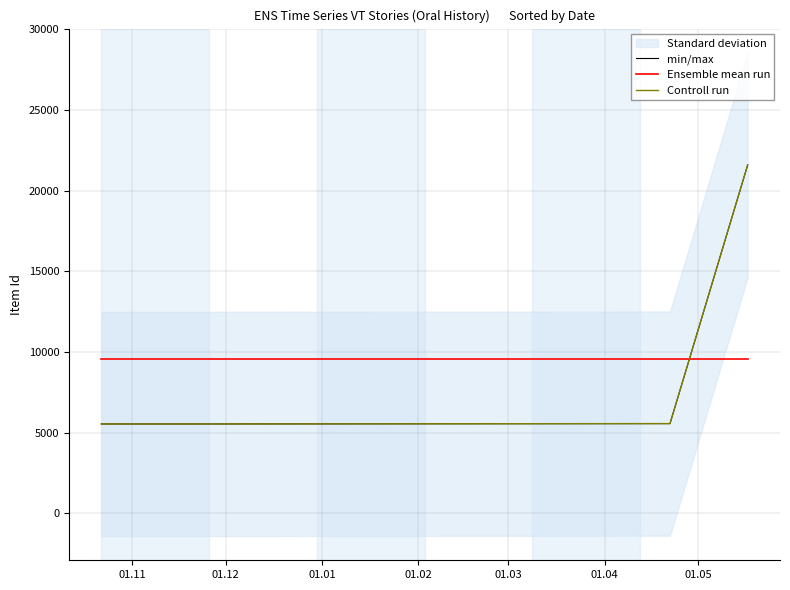

Reading left to right, extract all data points from this chart.

min/max: 5547.0	5545.0	5570.0	21604.0
Ensemble mean run: 9566.5	9566.5	9566.5	9566.5
Controll run: 5547.0	5545.0	5570.0	21604.0